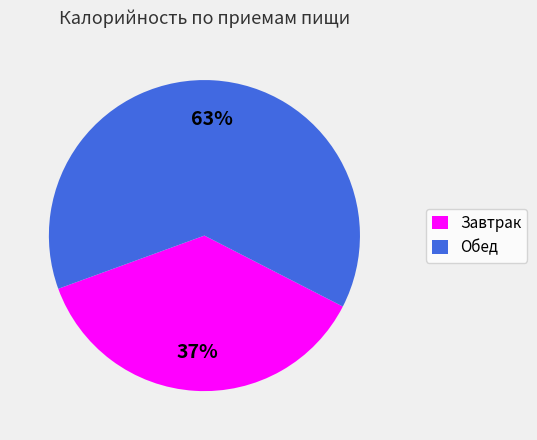

Which slice is the smallest?

Завтрак